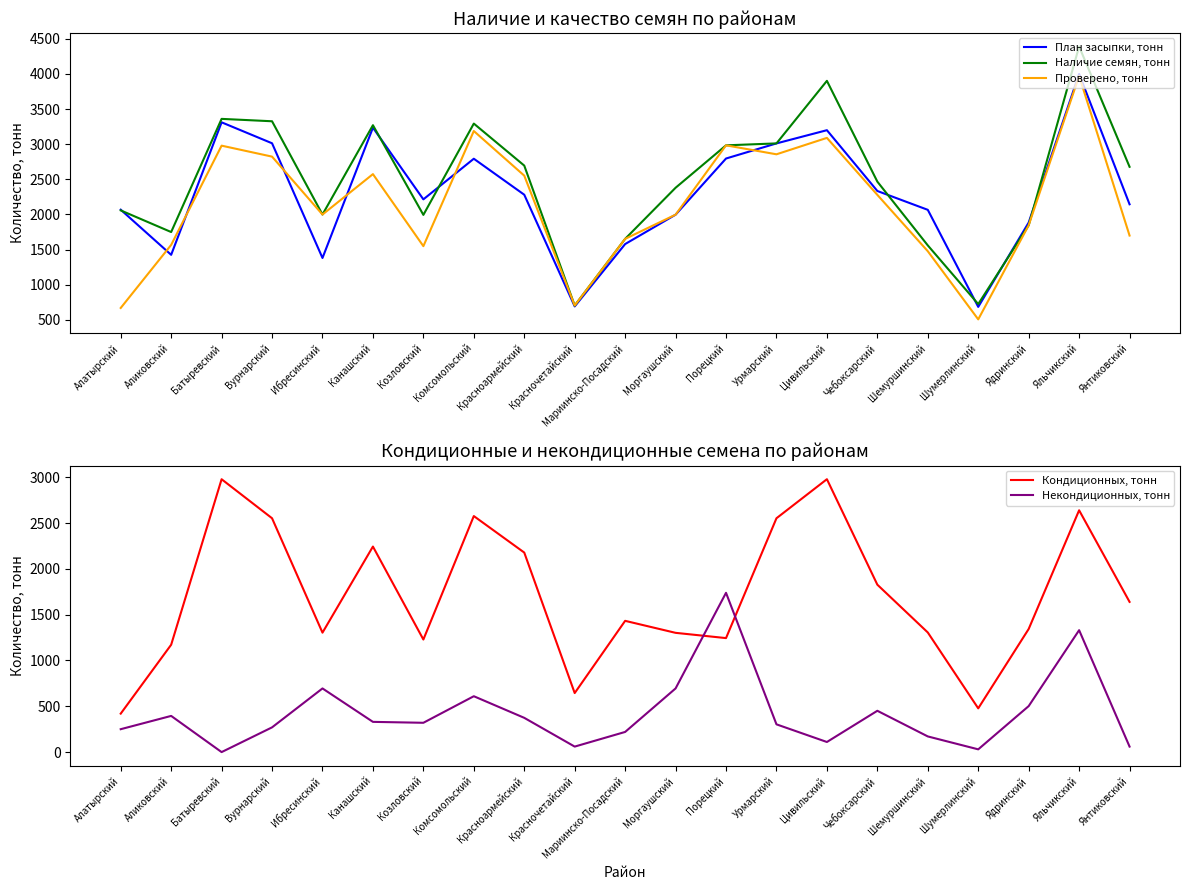

What is the difference between the Кондиционных, тонн values at Шемуршинский and Урмарский?

1247.0